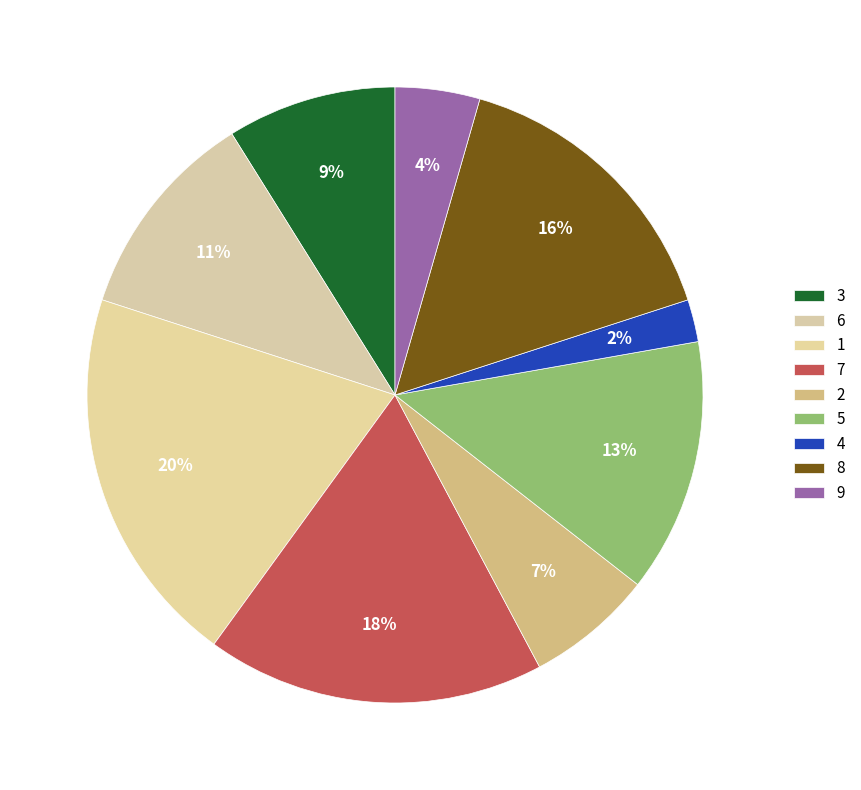

True or false: 2 accounts for 12% of the total.

False